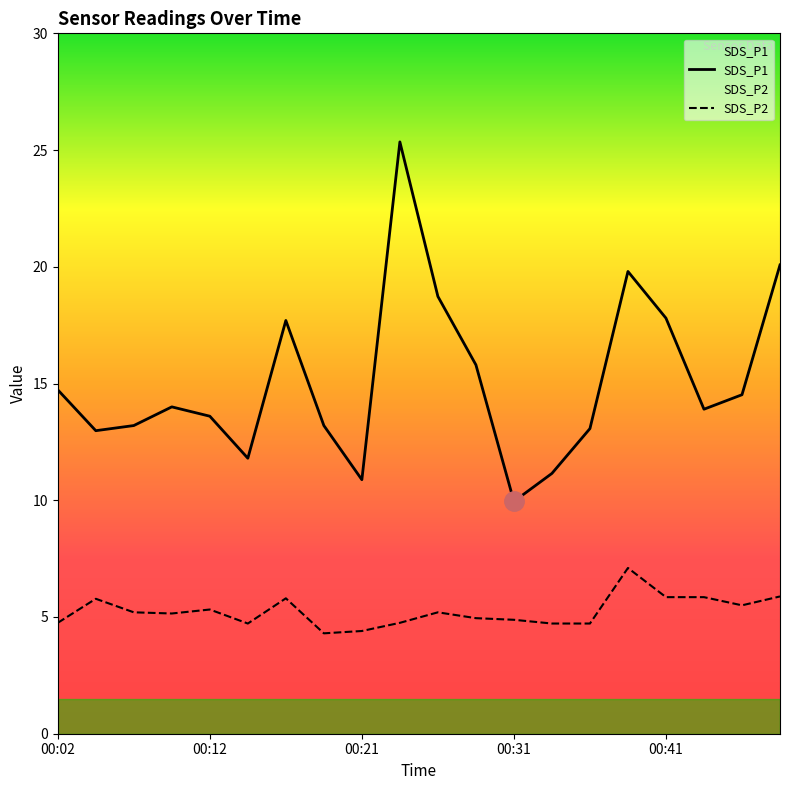

Is it true that SDS_P2 equals 1.3 at 00:31?

False